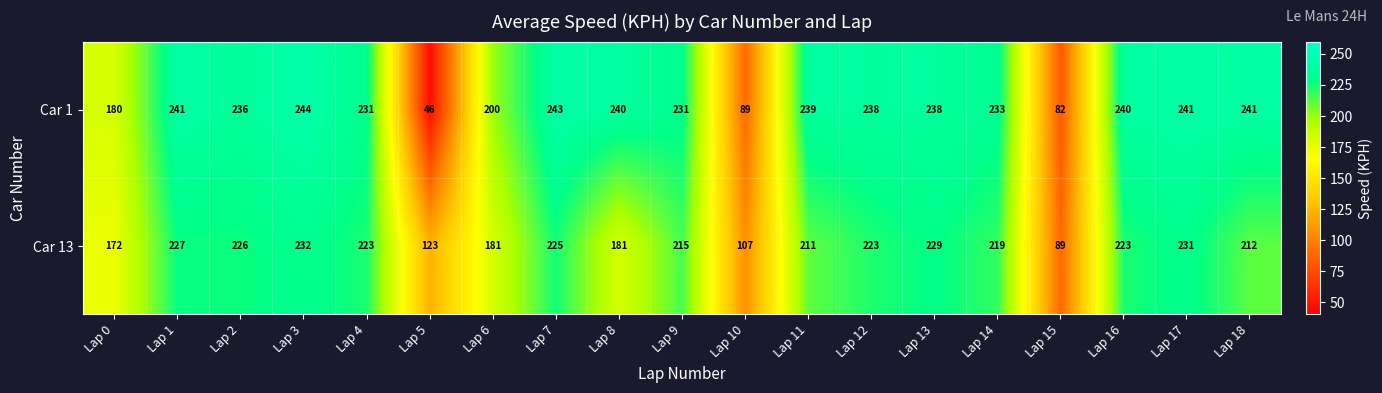

What is the average value of the Car 1 series?

207